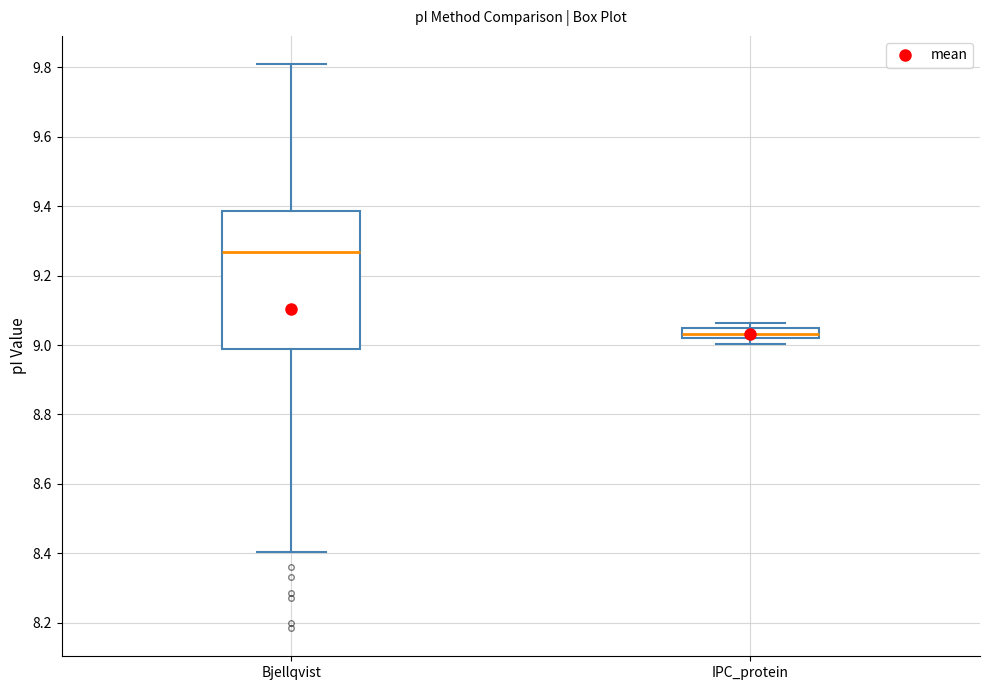

Which box has the lowest median line?

IPC_protein